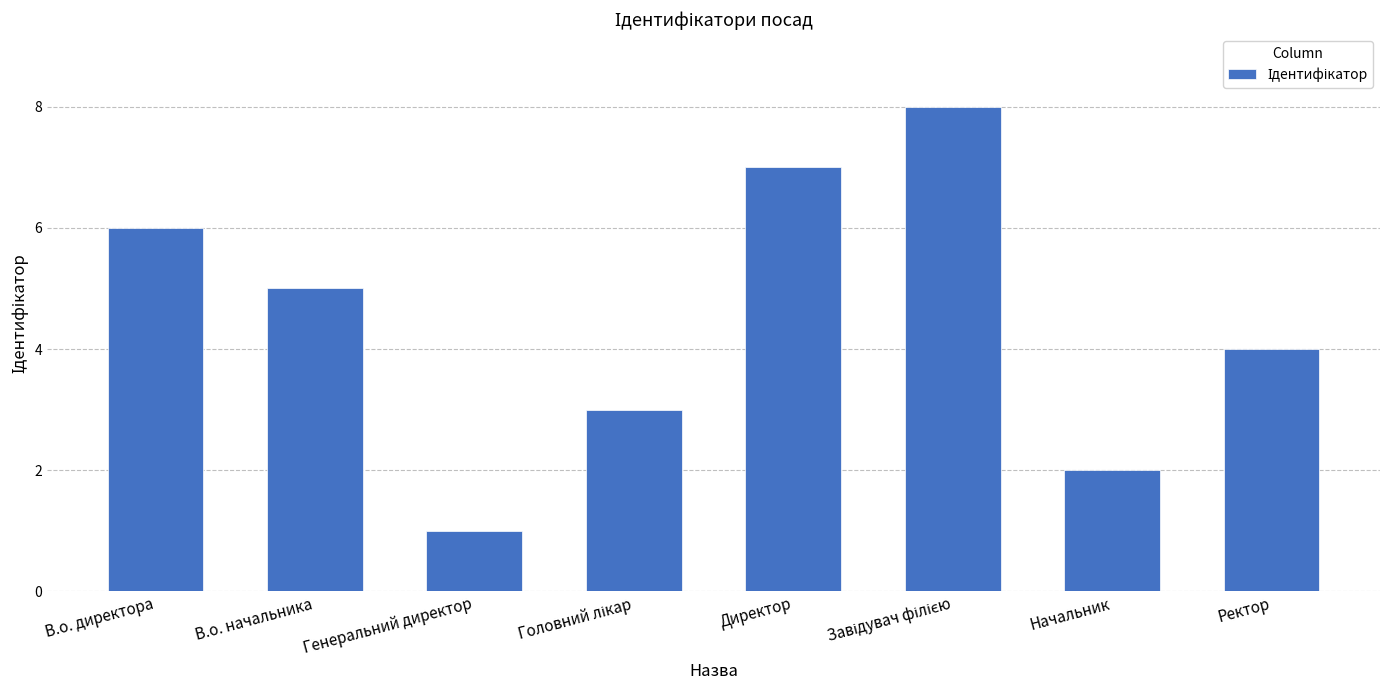

Reading right to left, extract all data points from this chart.

4	2	8	7	3	1	5	6